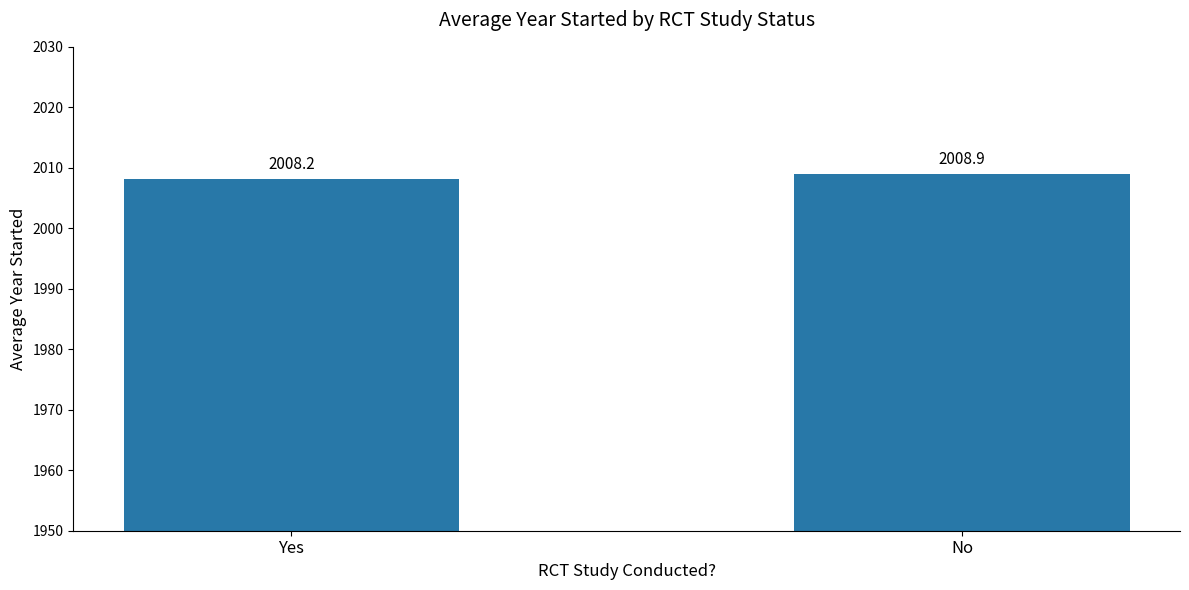

At which category does the chart reach its minimum across all series?

Yes